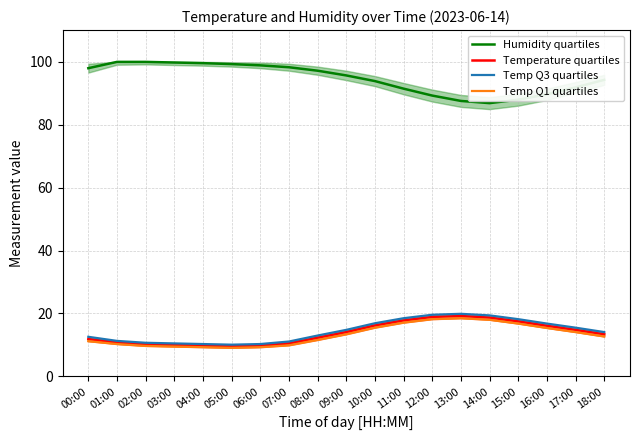

Which series has the widest spread of values?

Humidity quartiles